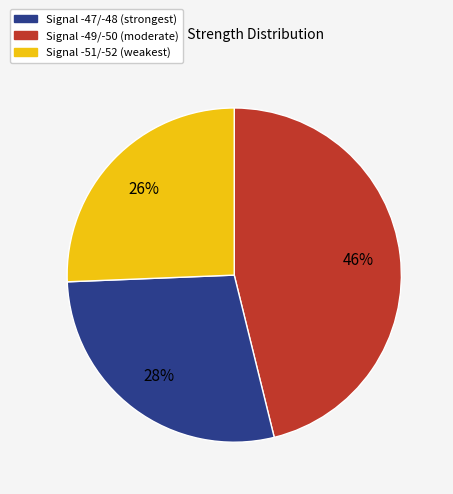

Does any single category account for the majority?

No